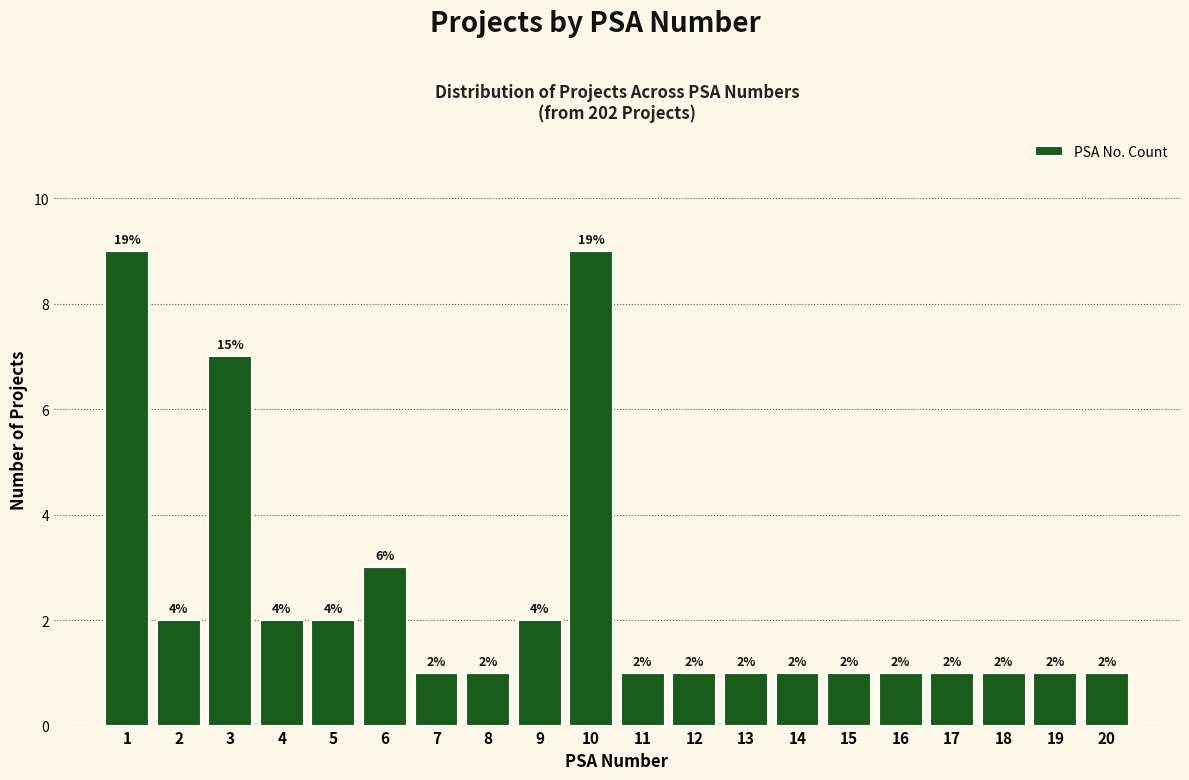

Reading right to left, what are all the values shown in this chart?

1	1	1	1	1	1	1	1	1	1	9	2	1	1	3	2	2	7	2	9